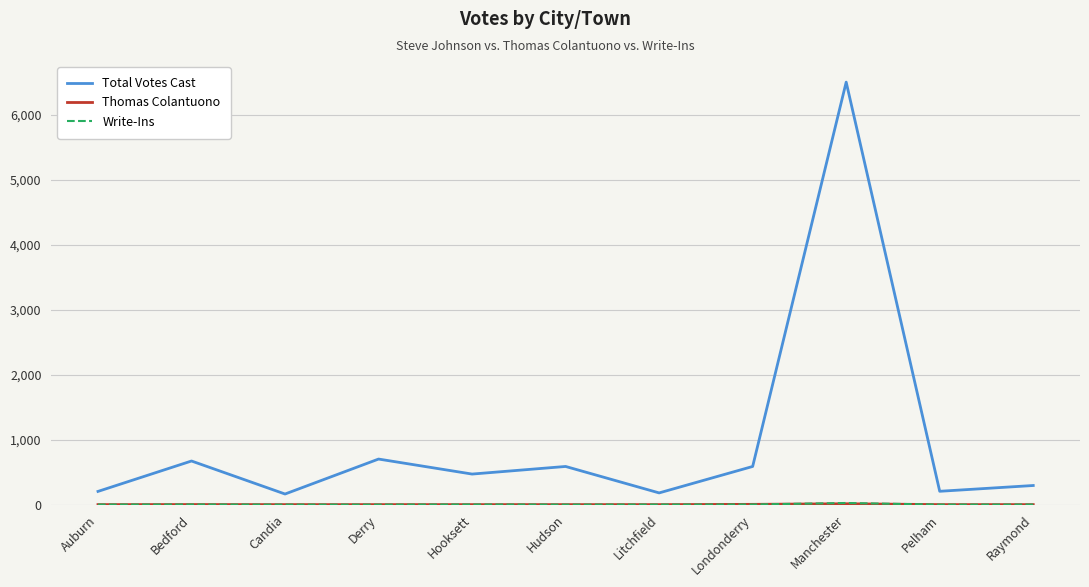

Count the number of data series in this chart.

3